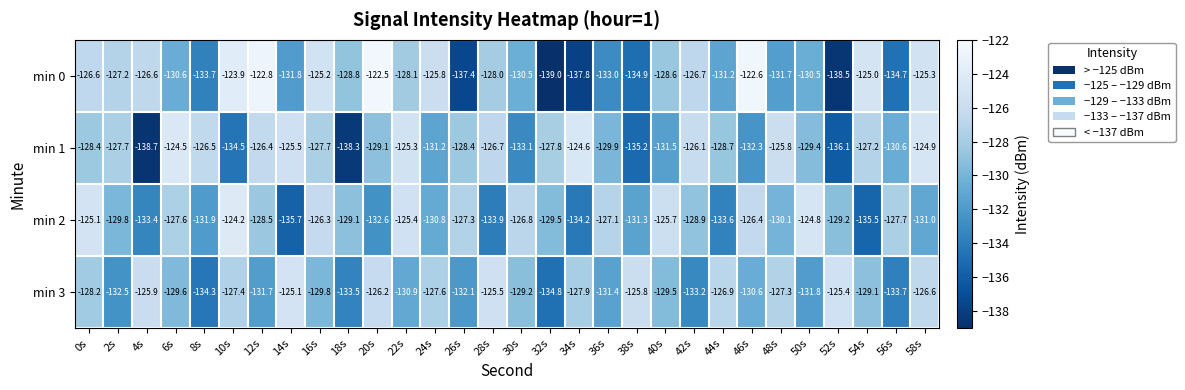

Which series has the largest total across all categories?

min 1